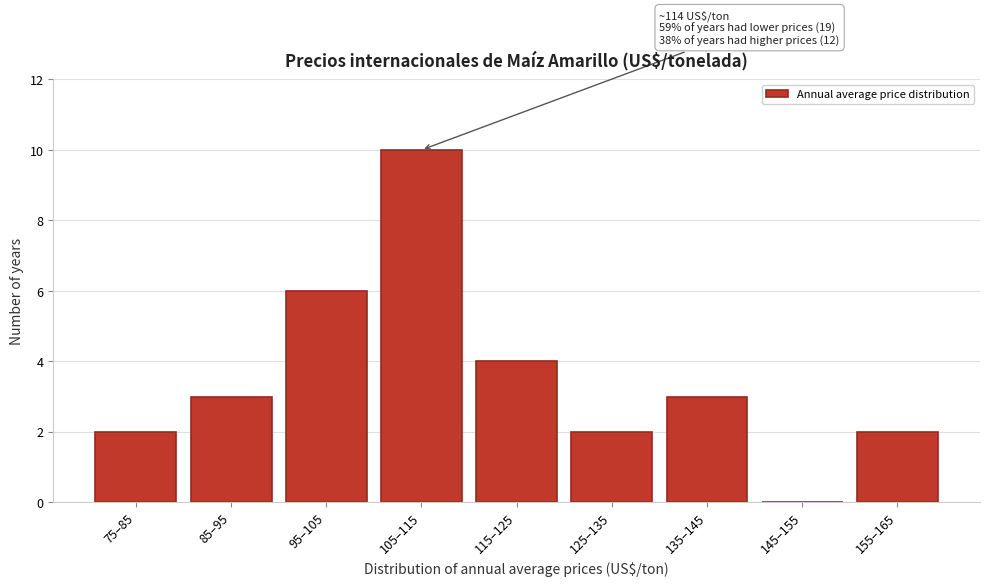

Reading left to right, transcribe all the data shown in this chart.

75–85=2	85–95=3	95–105=6	105–115=10	115–125=4	125–135=2	135–145=3	145–155=0	155–165=2